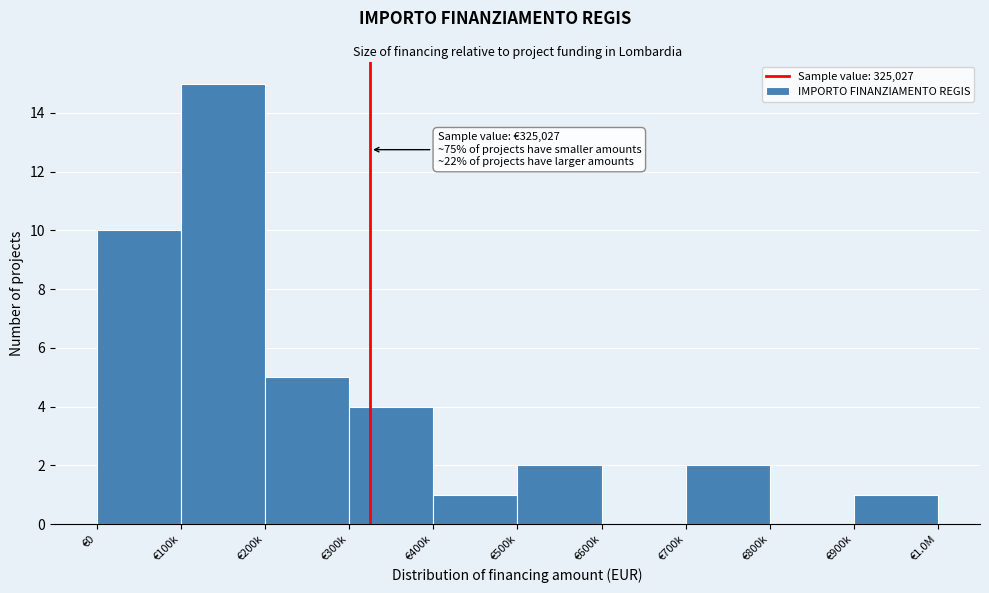

Reading left to right, list all the values displayed in this chart.

€0=10	€100k=15	€200k=5	€300k=4	€400k=1	€500k=2	€600k=0	€700k=2	€800k=0	€900k=1